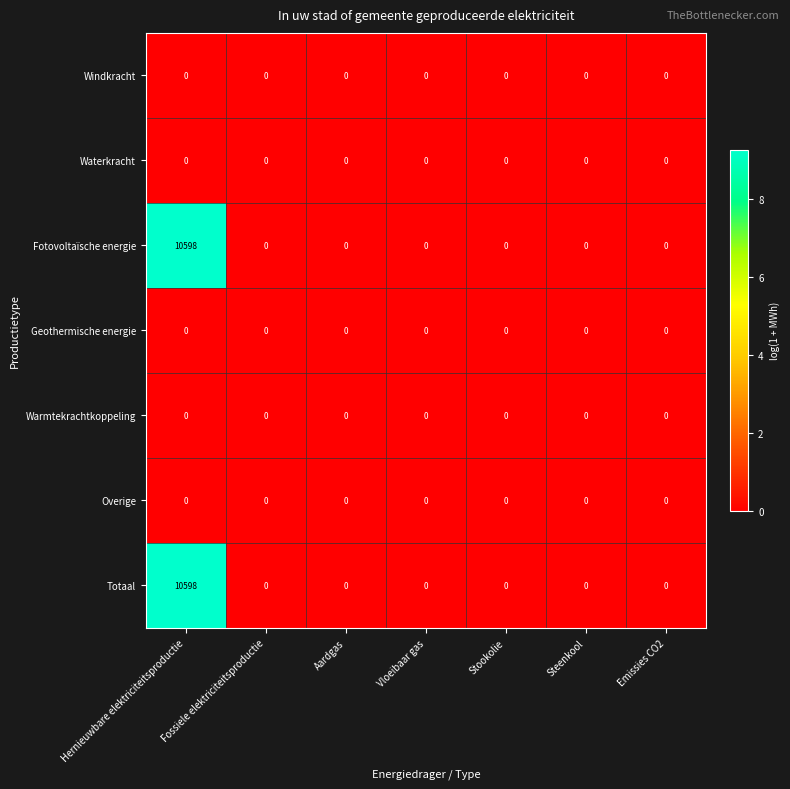

The Totaal series shows 0 at Aardgas. True or false?

True